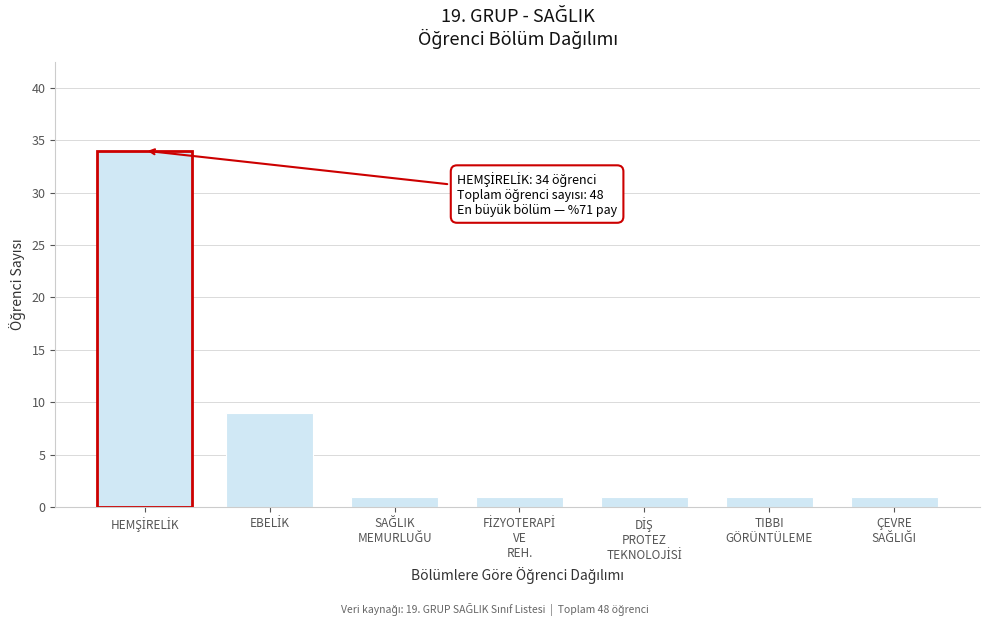

Reading right to left, transcribe all the data shown in this chart.

1	1	1	1	1	9	34